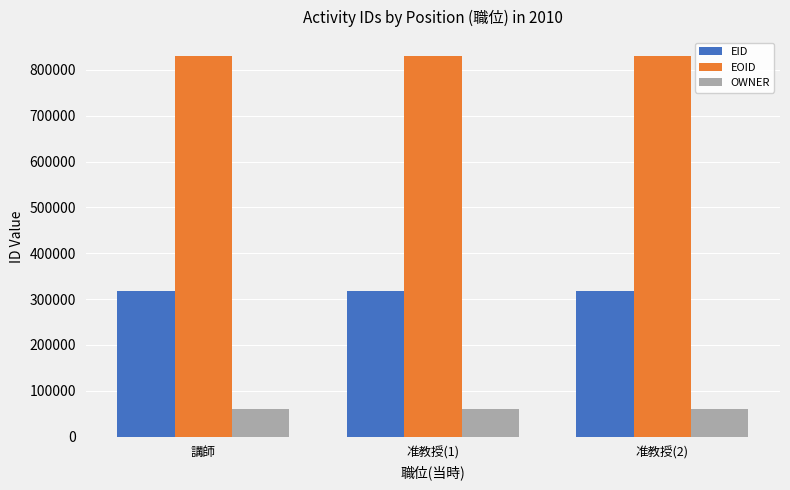

Are the bars grouped side by side (vs. stacked)?

Yes